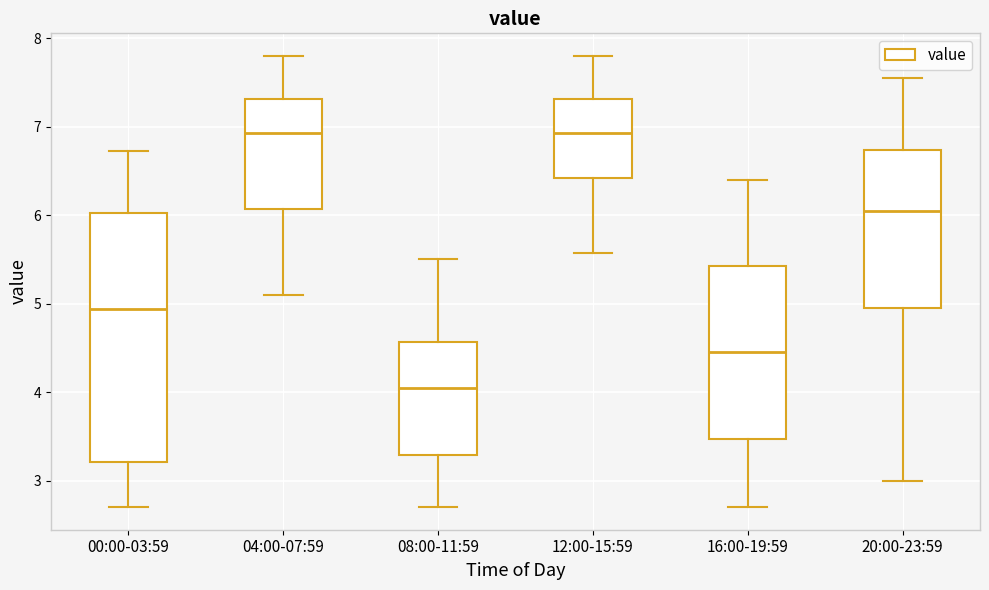

Which box has the lowest median line?

08:00-11:59